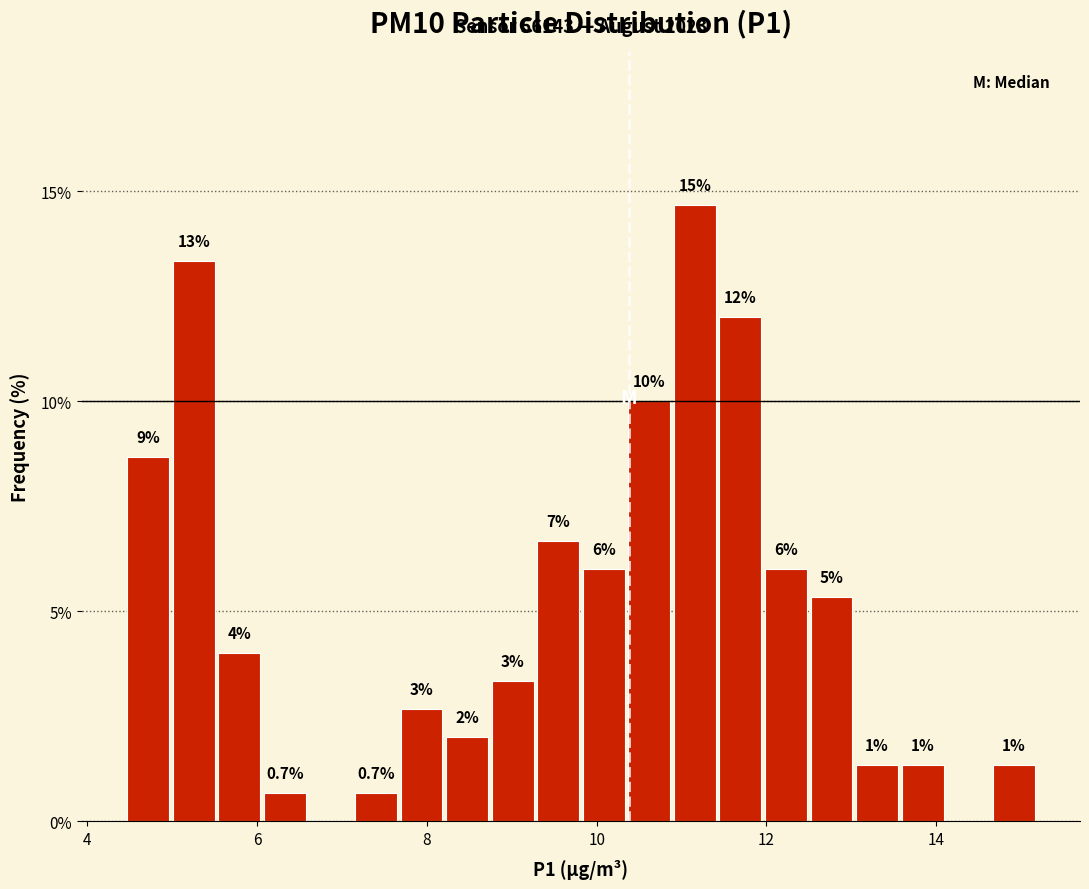

Read against the x-axis, roughly where is the centre of the tallest bar?

11.2